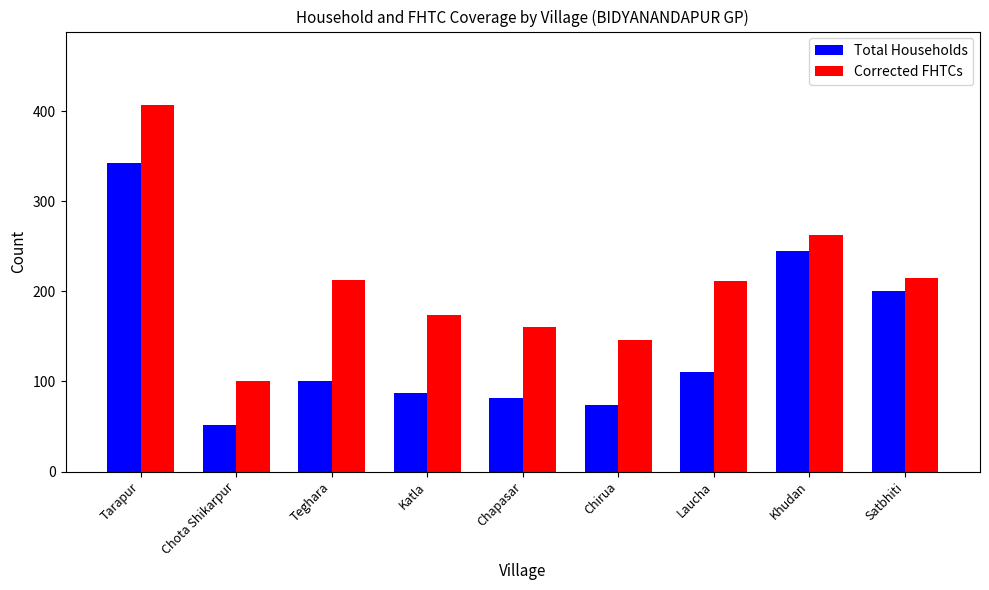

What is the label of the 9th bar from the left?

Satbhiti